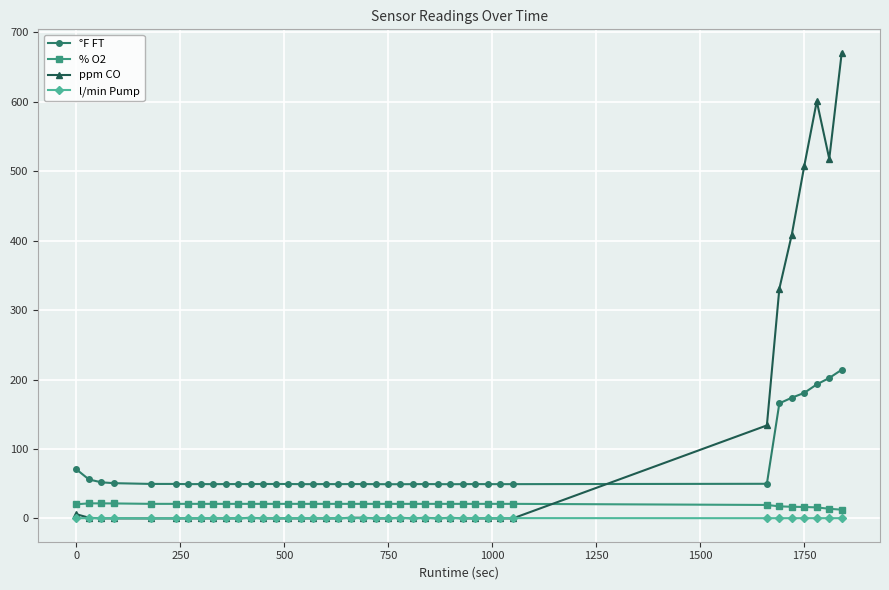

List the series in order of their peak value, lowest first.

l/min Pump, % O2, °F FT, ppm CO